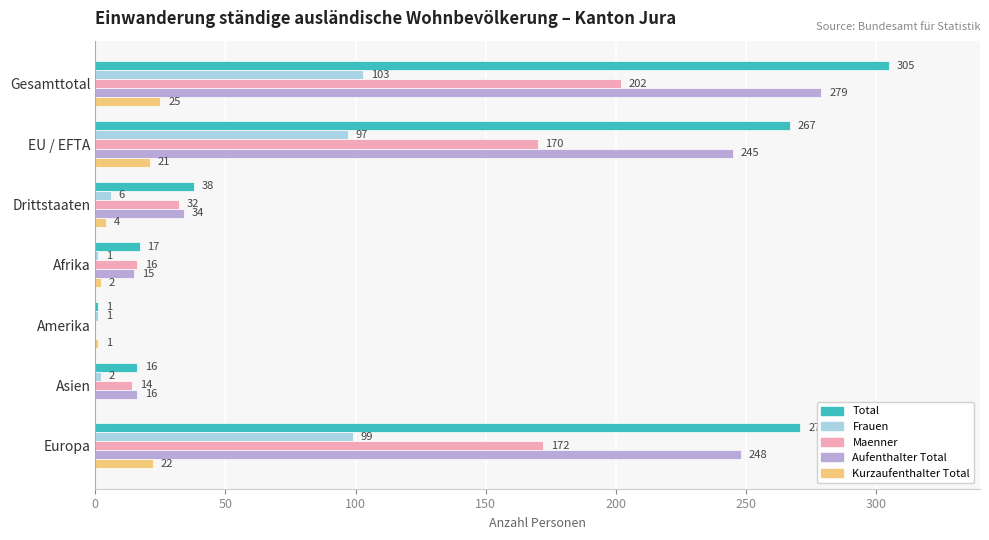

What is the sum of all Total values?

915